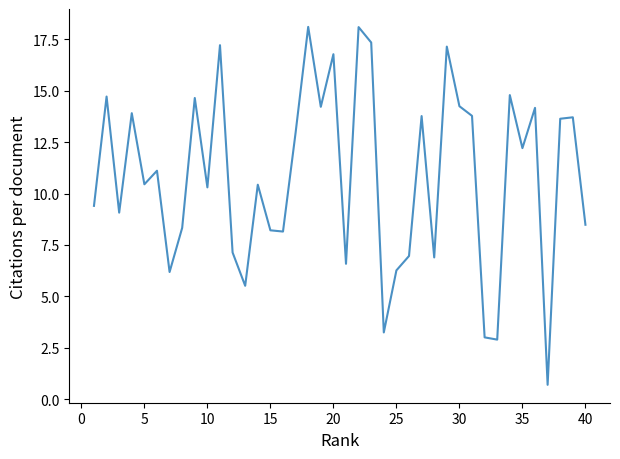

Is this an area chart (filled region under the line)?

No